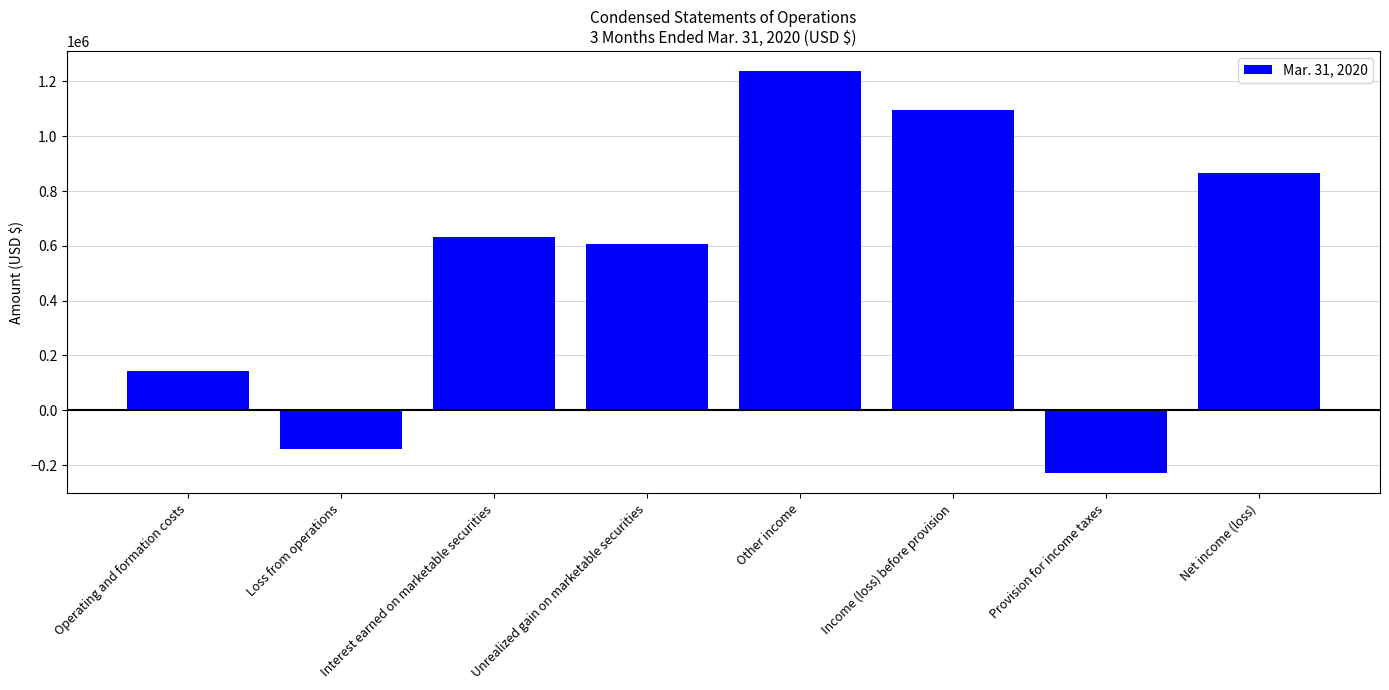

How many values are below zero?

2